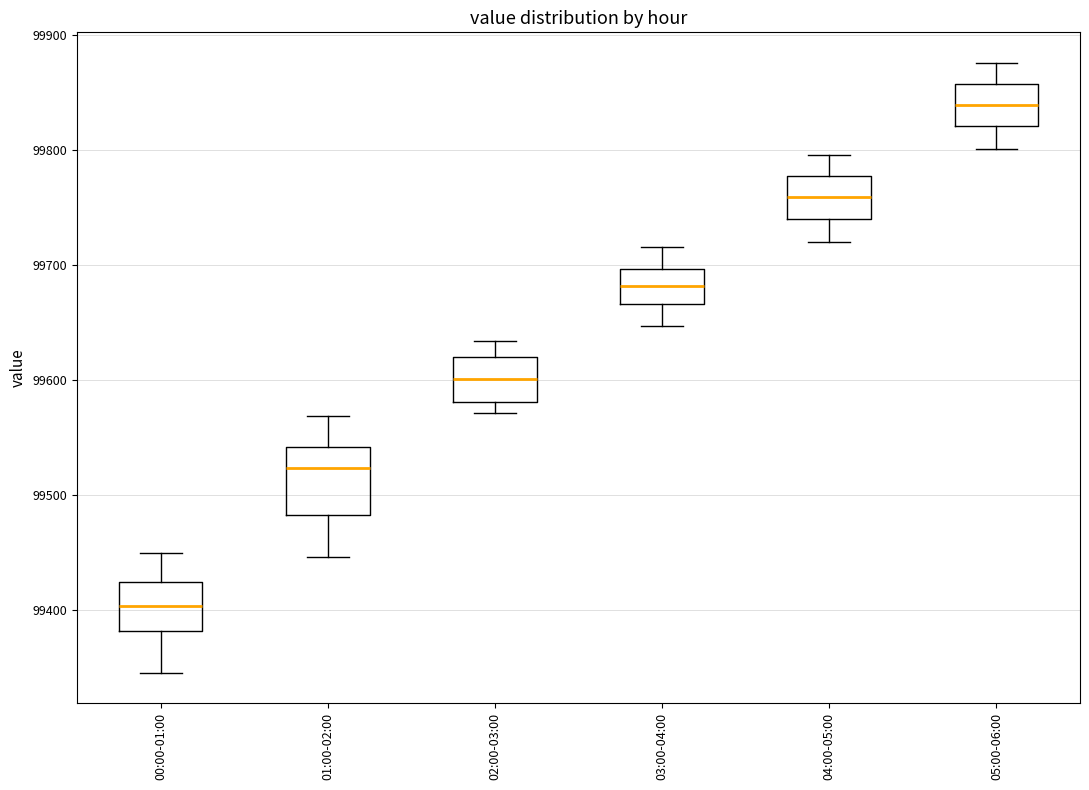

Reading left to right, read every box against the y-axis: the position of its median line, the range the box covers, and the ends of its whiskers. The values are not printed on the chart, so give them approximately, as read against the axis.

00:00-01:00: median 99400, box 99380 to 99430, whiskers 99350 to 99450
01:00-02:00: median 99520, box 99480 to 99540, whiskers 99450 to 99570
02:00-03:00: median 99600, box 99580 to 99620, whiskers 99570 to 99630
03:00-04:00: median 99680, box 99670 to 99700, whiskers 99650 to 99720
04:00-05:00: median 99760, box 99740 to 99780, whiskers 99720 to 99800
05:00-06:00: median 99840, box 99820 to 99860, whiskers 99800 to 99880